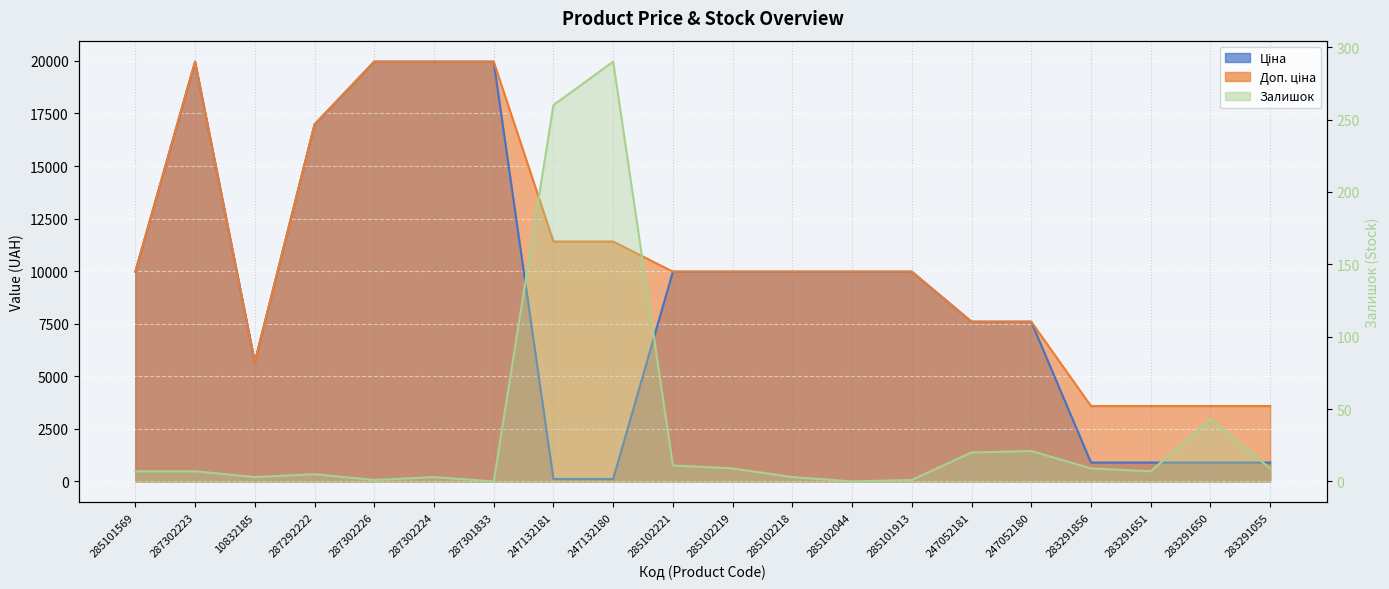

Reading right to left, list all the values displayed in this chart.

Ціна: 283291055=895.9	283291650=895.9	283291651=895.9	283291856=895.9	247052180=7596.5	247052181=7596.5	285101913=9975.0	285102044=9975.0	285102218=9975.0	285102219=9975.0	285102221=9975.0	247132180=114.1	247132181=114.1	287301833=19964.2	287302224=19964.2	287302226=19964.2	287292222=16976.3	10832185=5673.8	287302223=19964.2	285101569=9975.0
Доп. ціна: 283291055=3583.6	283291650=3583.6	283291651=3583.6	283291856=3583.6	247052180=7596.5	247052181=7596.5	285101913=9975.0	285102044=9975.0	285102218=9975.0	285102219=9975.0	285102221=9975.0	247132180=11410.0	247132181=11410.0	287301833=19964.2	287302224=19964.2	287302226=19964.2	287292222=16976.3	10832185=5673.8	287302223=19964.2	285101569=9975.0
Залишок: 283291055=9.0	283291650=43.0	283291651=7.0	283291856=9.0	247052180=21.0	247052181=20.0	285101913=1.0	285102044=0.0	285102218=3.0	285102219=9.0	285102221=11.0	247132180=290.0	247132181=260.0	287301833=0.0	287302224=3.0	287302226=1.0	287292222=5.0	10832185=3.0	287302223=7.0	285101569=7.0